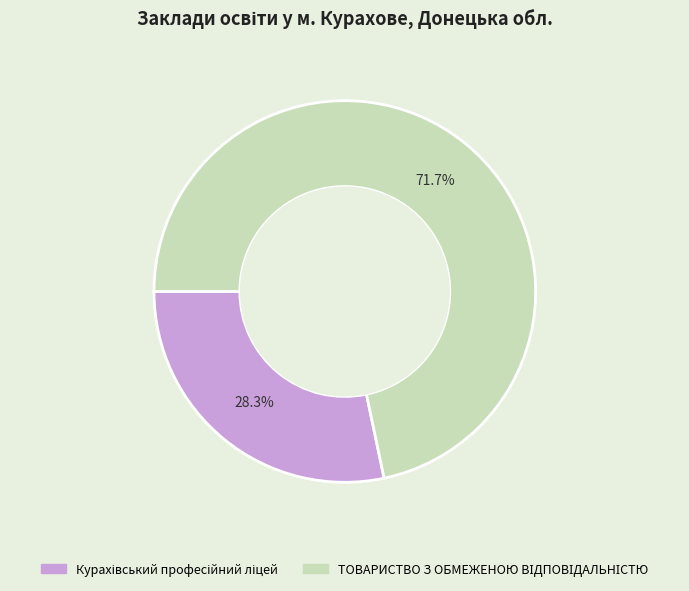

Is there a majority slice in this chart?

Yes